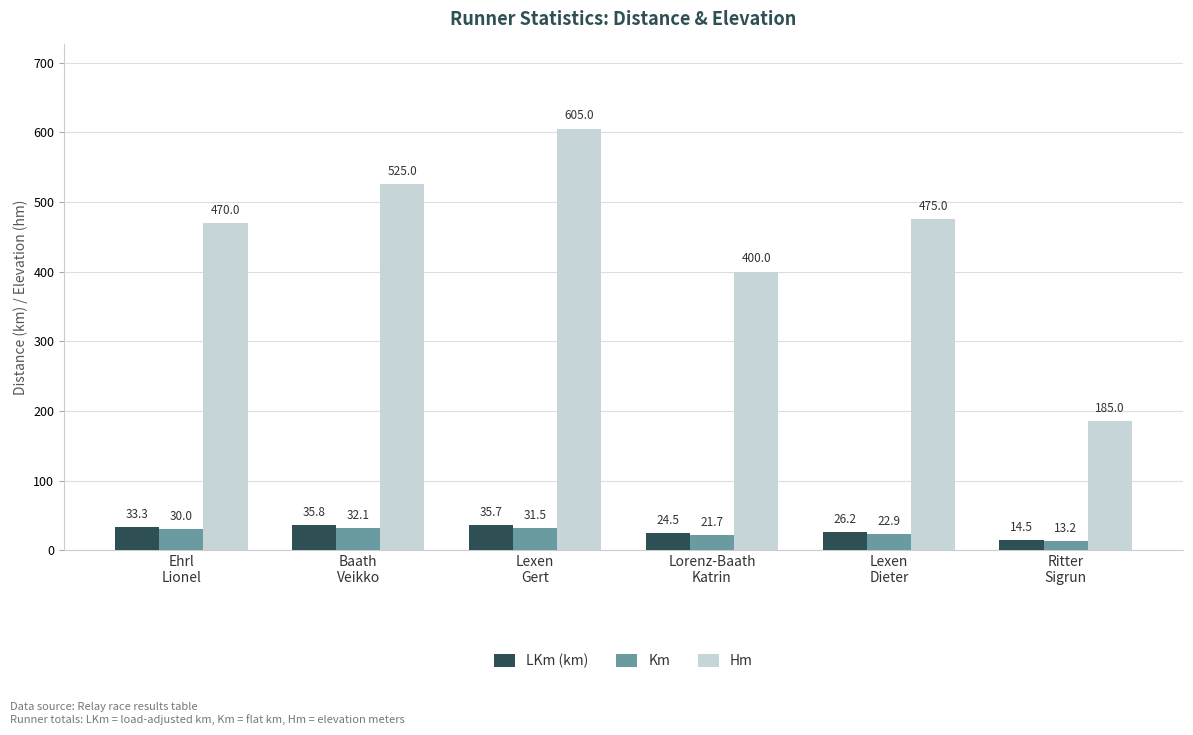

What is the sum of the Km values at Lexen
Gert and Lexen
Dieter?

54.4